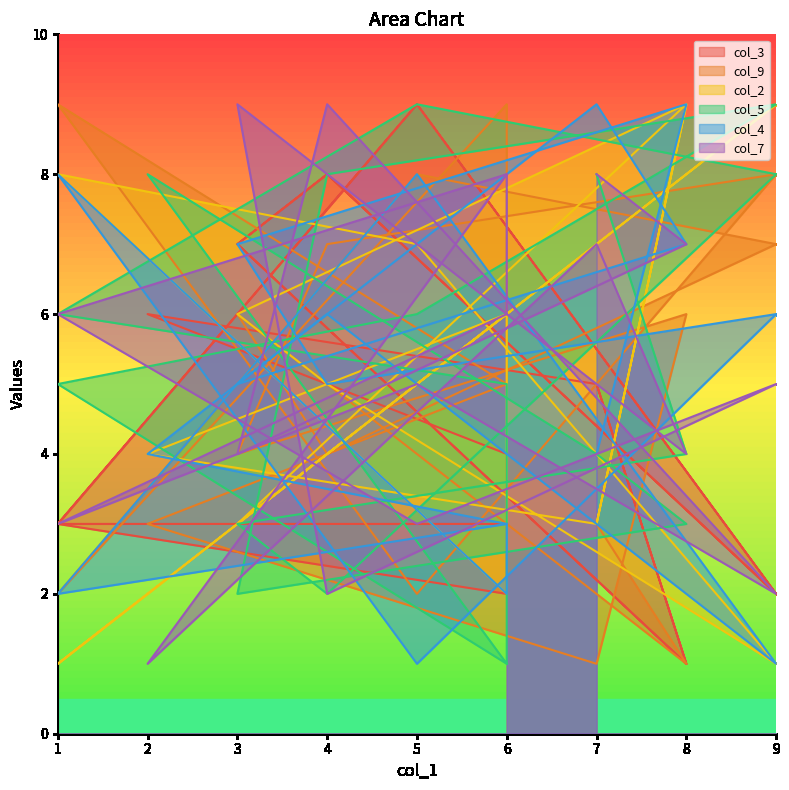

What is the difference between the maximum and minimum values in the col_4 series?

8